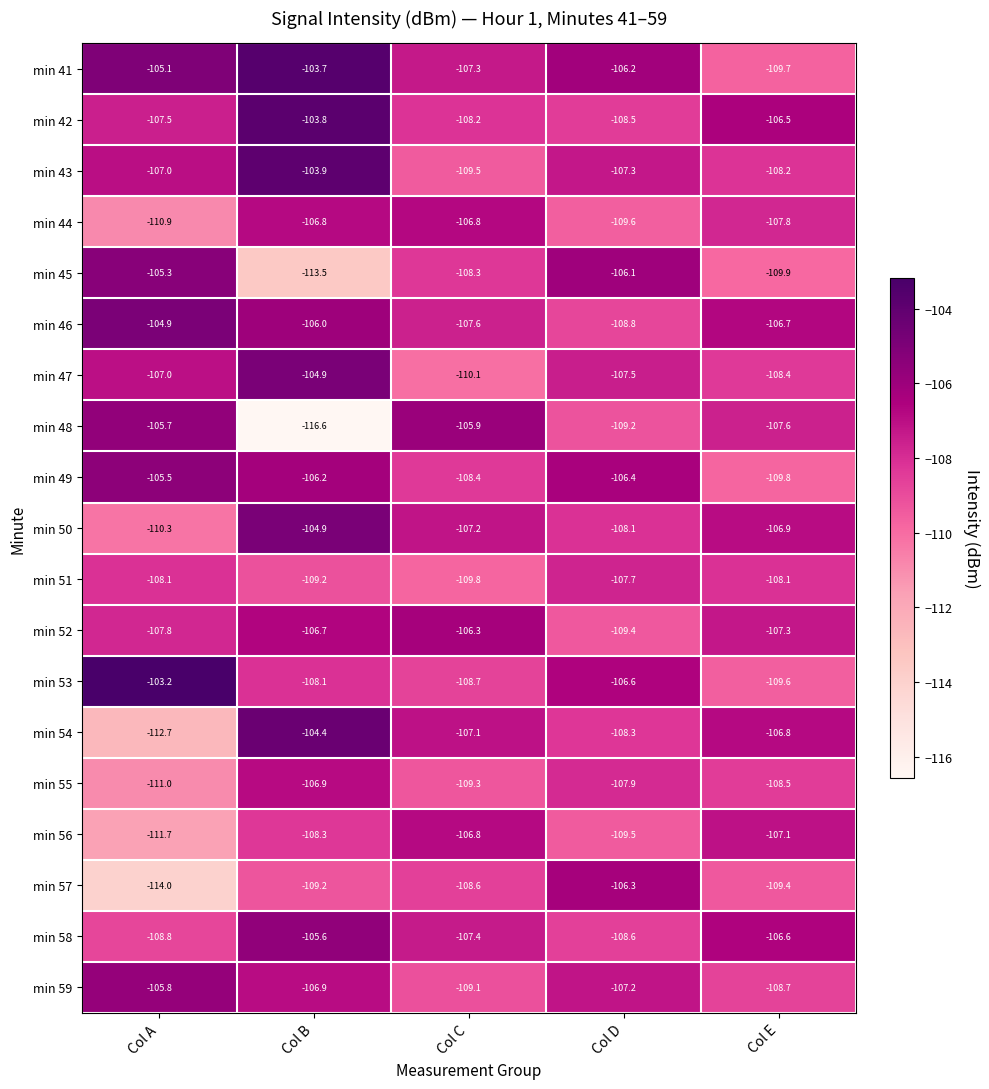

How many distinct data groups are displayed?

19